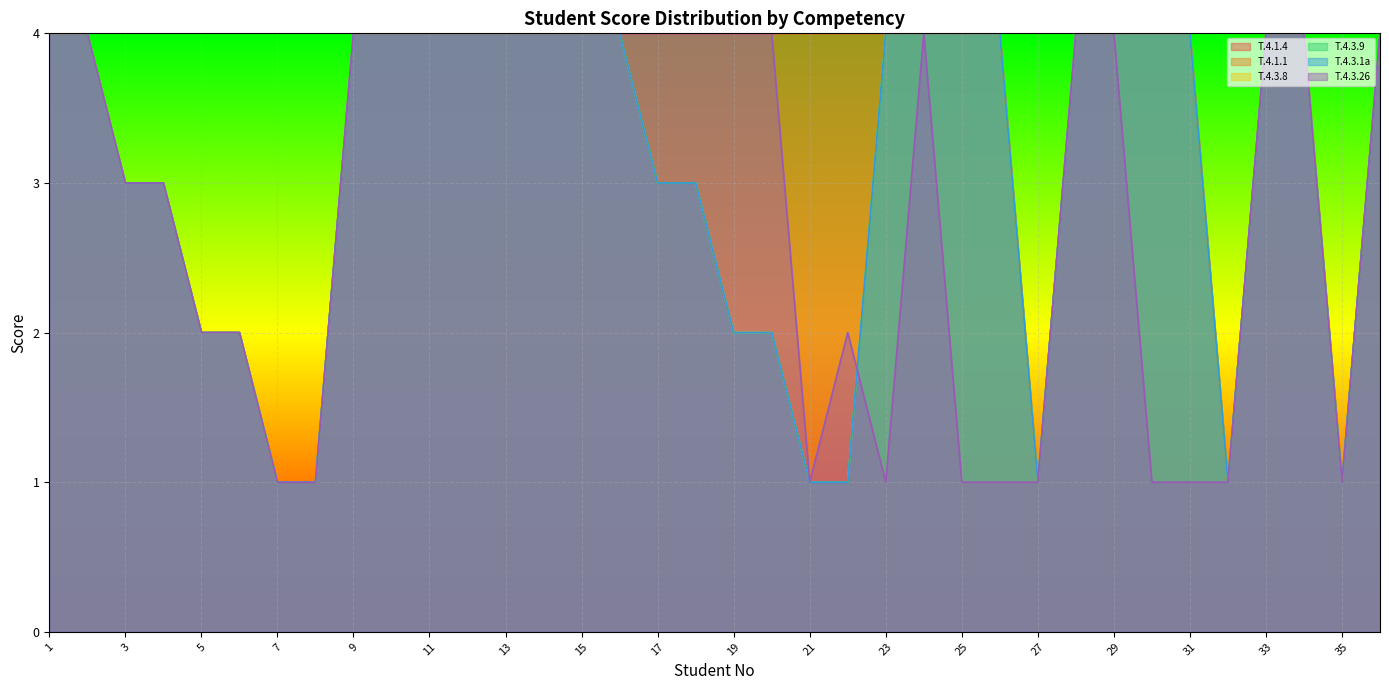

At which category does the chart reach its peak across all series?

1